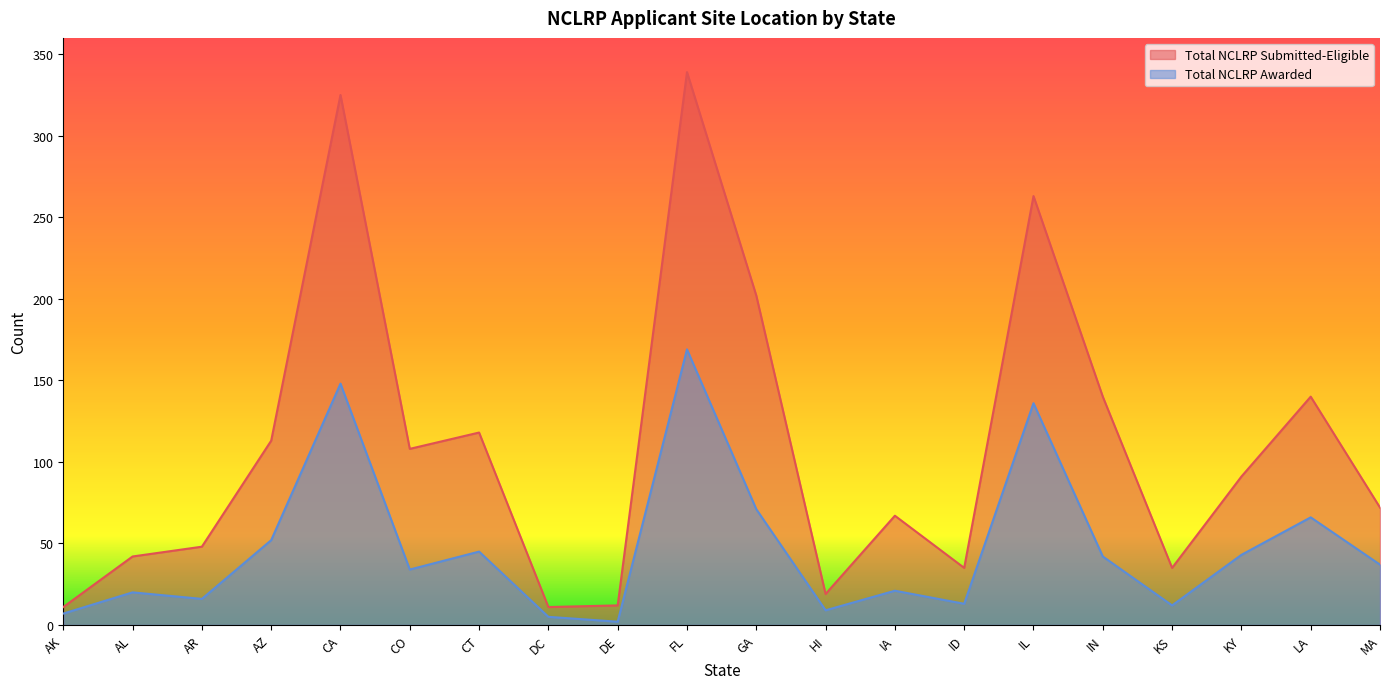

How many interior local valleys does the Total NCLRP Submitted-Eligible series have?

5